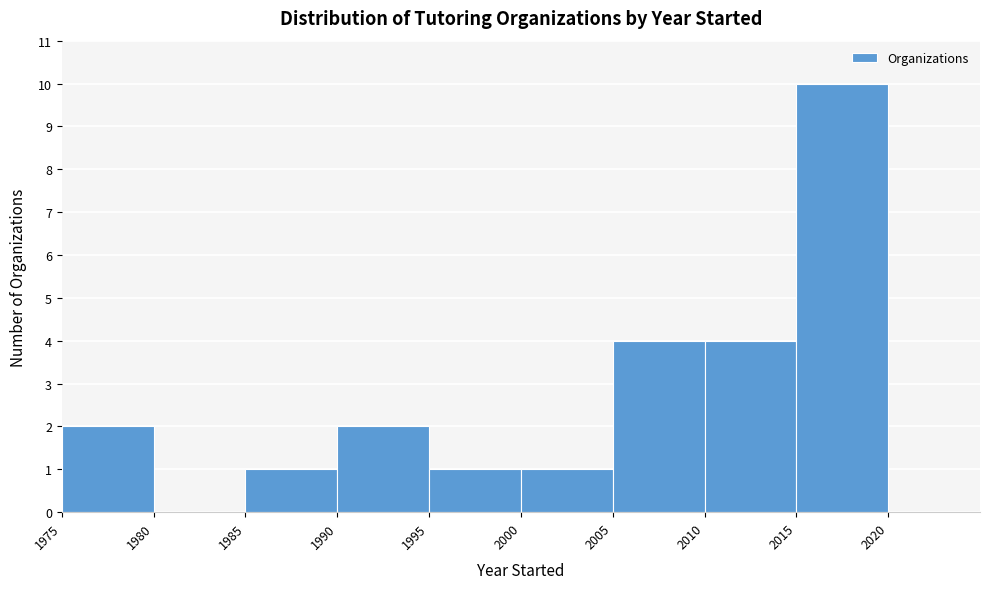

Reading left to right, transcribe this chart: for each bar, give the range it covers on the x-axis and its height. The values are not printed on the chart, so give them approximately, as read against the axis.

1975 to 1980: 2
1980 to 1985: 0
1985 to 1990: 1
1990 to 1995: 2
1995 to 2000: 1
2000 to 2005: 1
2005 to 2010: 4
2010 to 2015: 4
2015 to 2020: 10